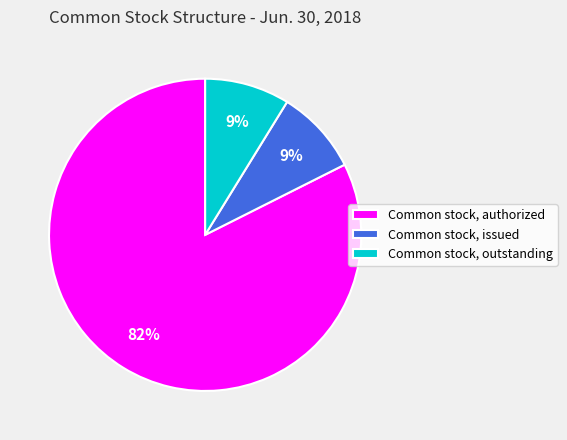

How many segments does this pie chart have?

3